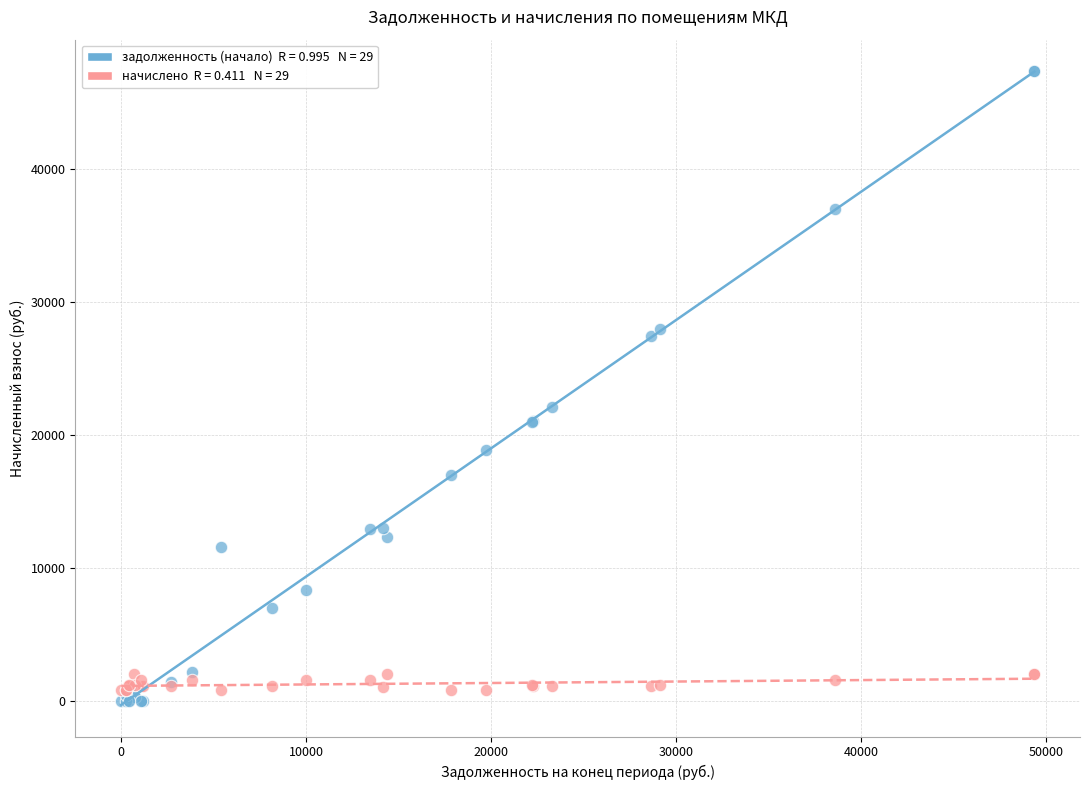

Across all series, what Y value is closest to 23656?

22078.0